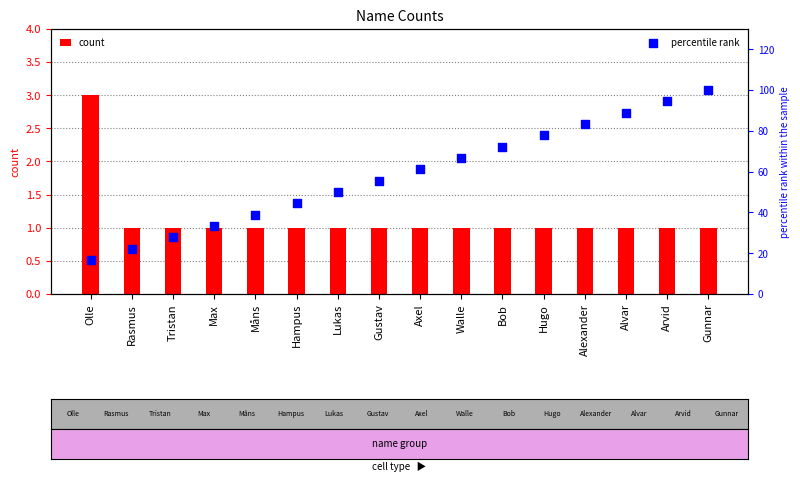

At which category is the sum across all series the highest?

Gunnar